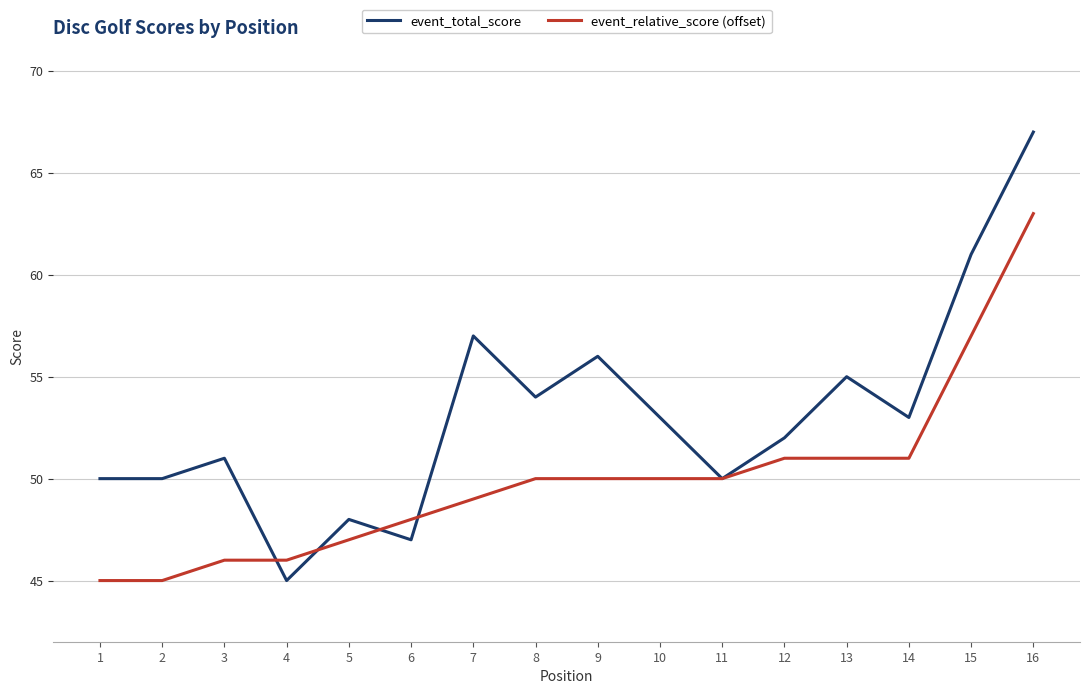

What are all the series names shown in the legend?

event_total_score, event_relative_score (offset)